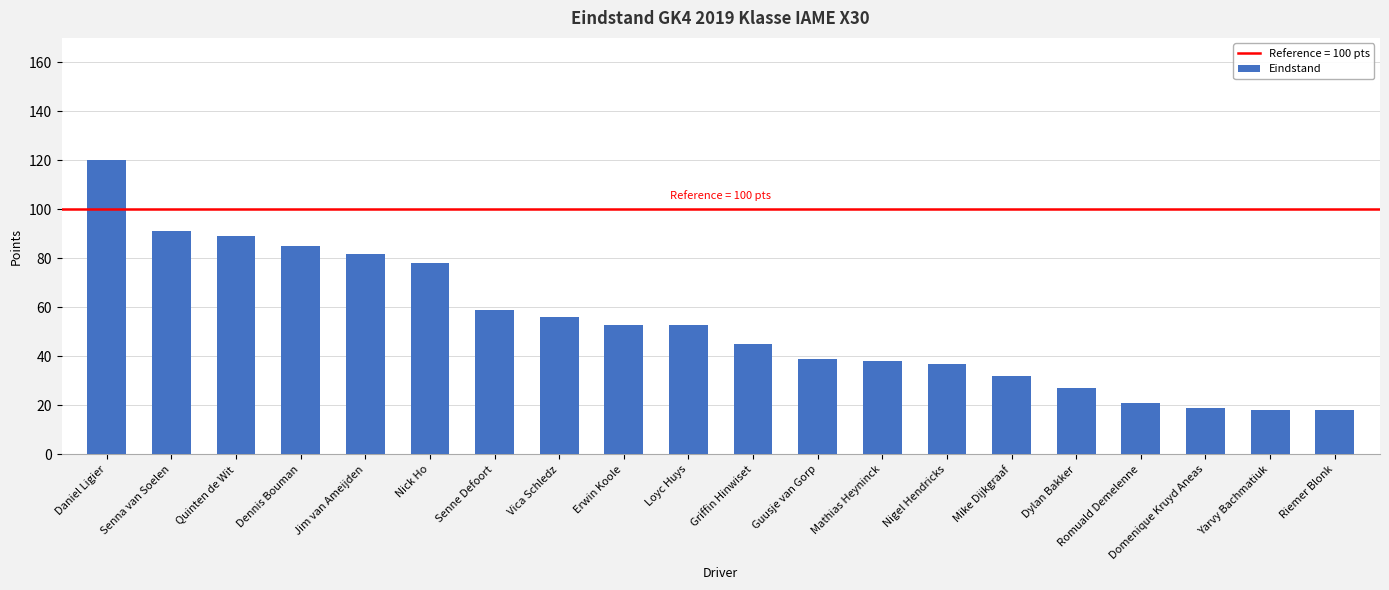

What is the smallest value displayed?

18